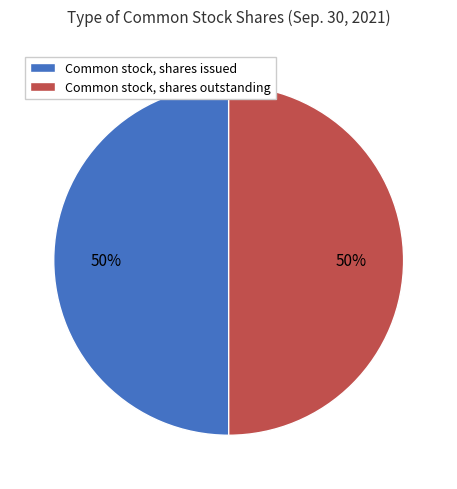

How many segments does this pie chart have?

2